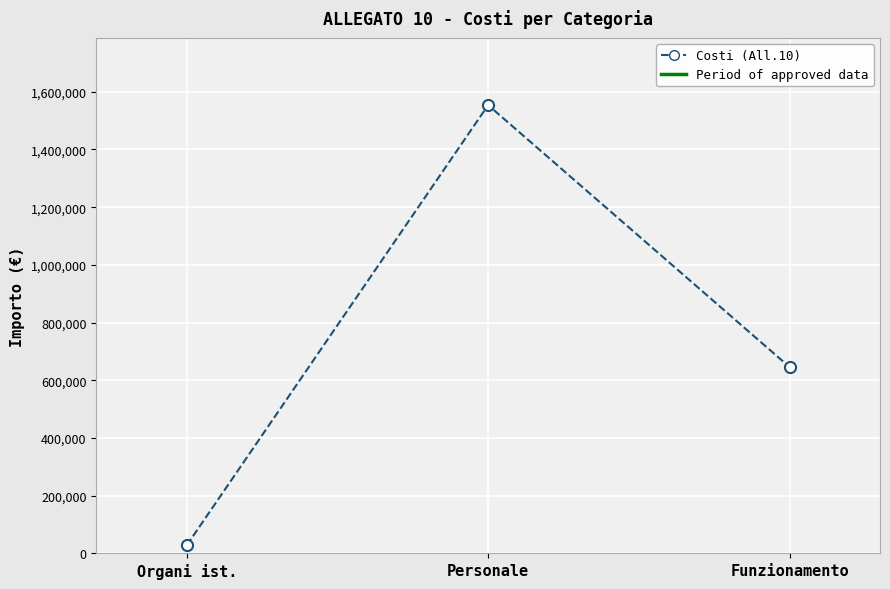

How many lines are shown in the chart?

1